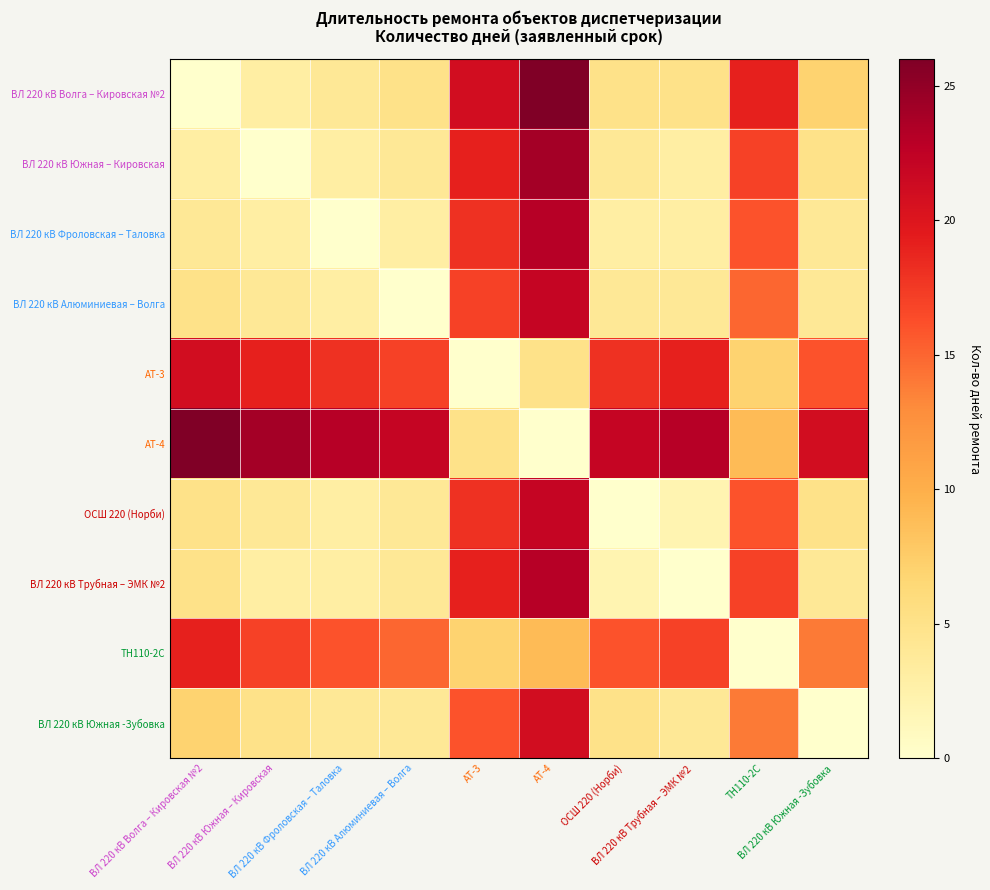

What is the difference between the highest and lowest values at ОСШ 220 (Норби)?

22